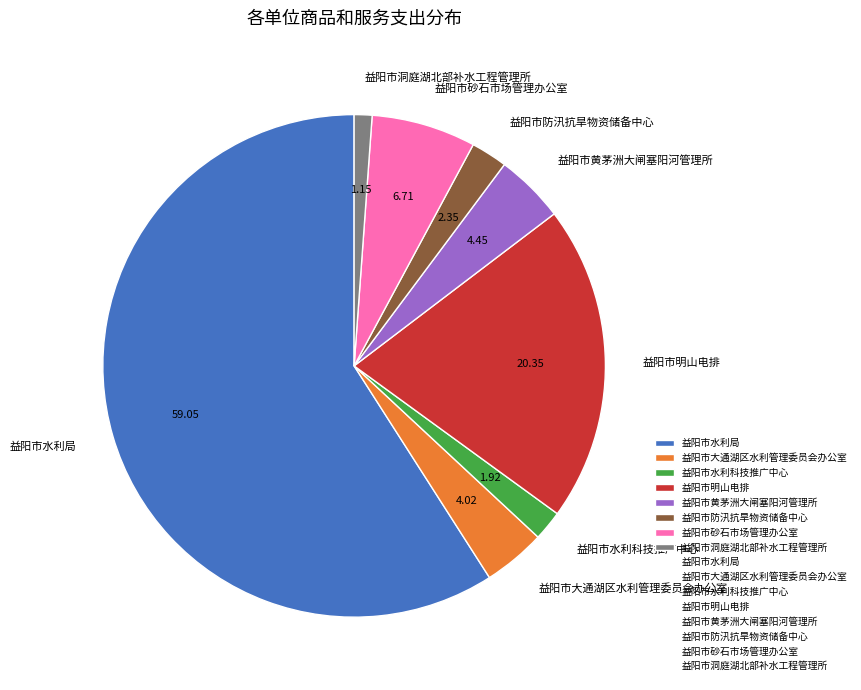

Which category has the smallest portion of the pie?

益阳市洞庭湖北部补水工程管理所